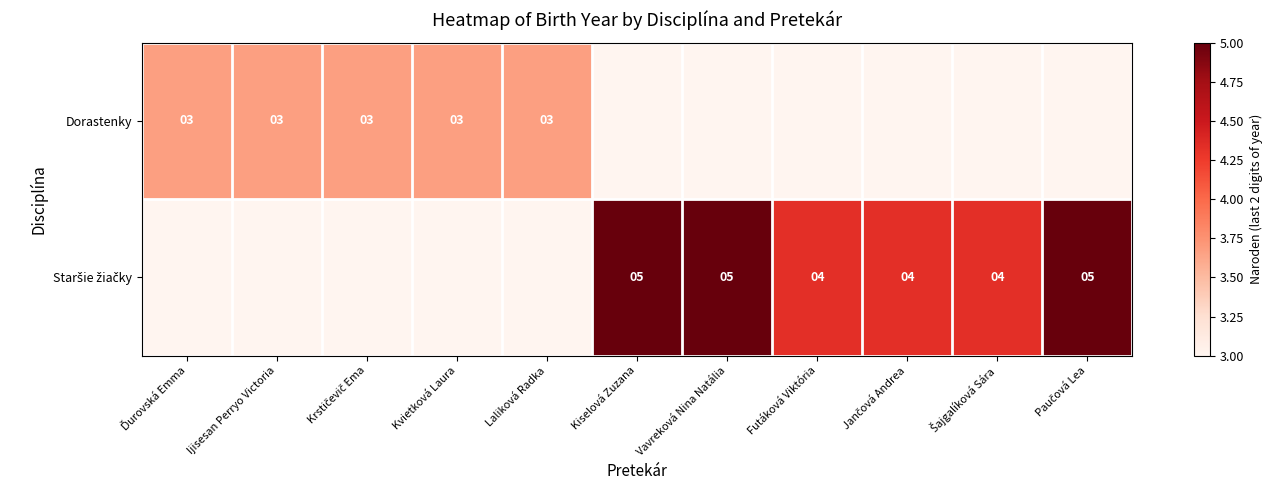

True or false: Dorastenky has a value of 5 at Kvietková Laura.

False